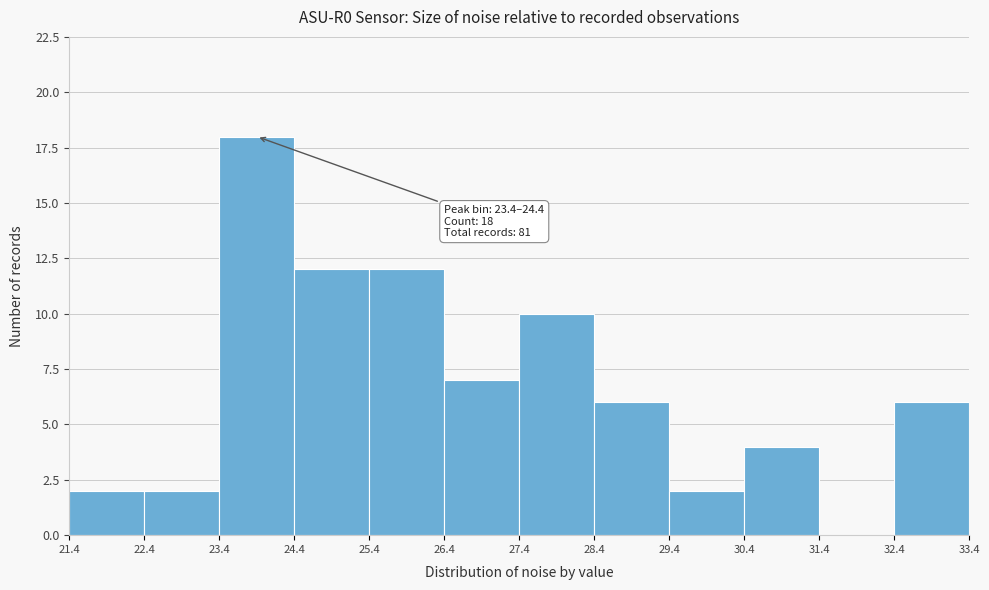

Over which range of the x-axis is the bar tallest?

23.4 to 24.4